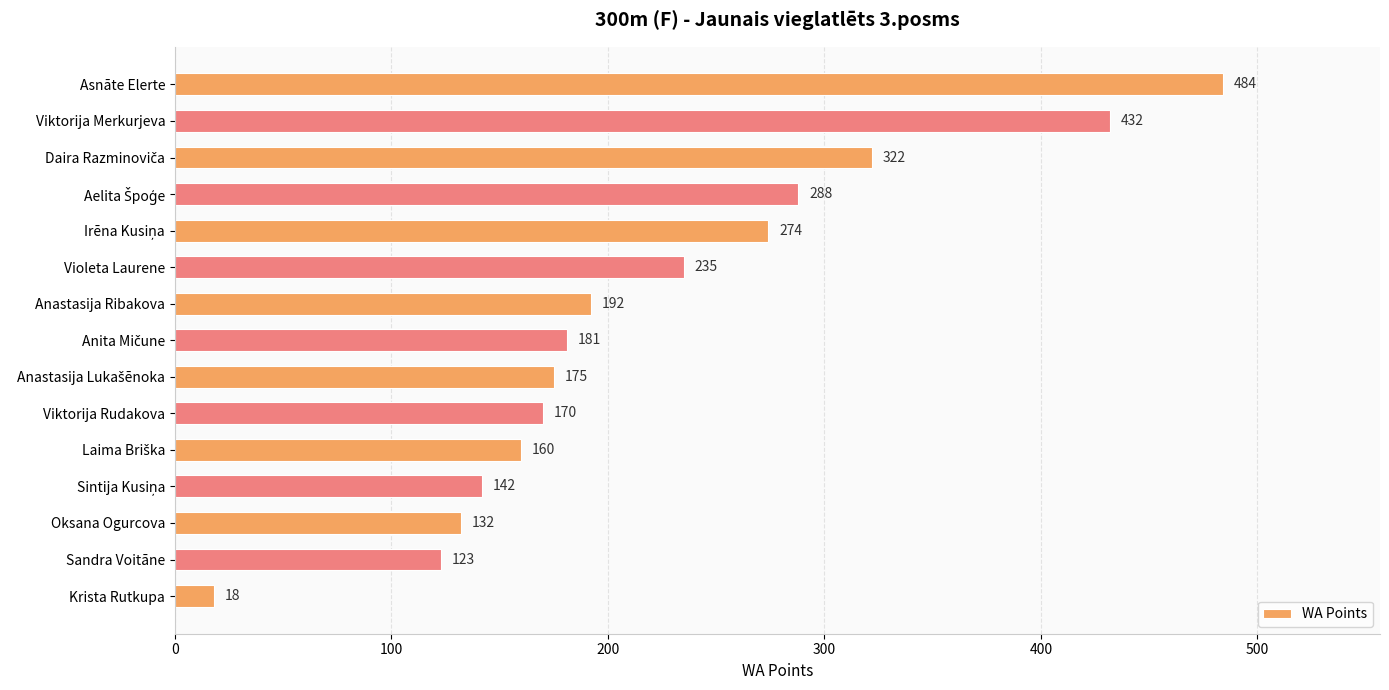

What is the ratio of the value at Oksana Ogurcova to the value at Violeta Laurene?

0.6